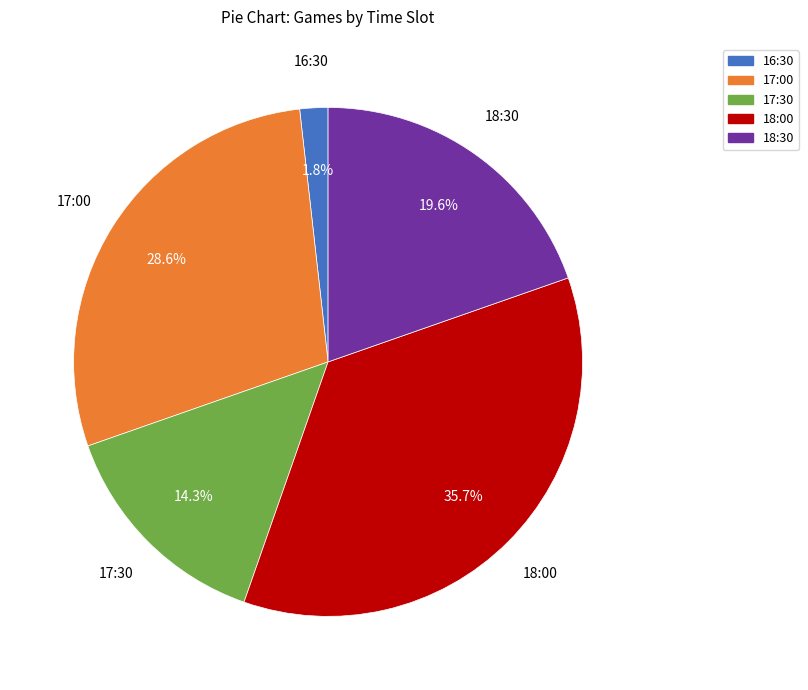

To the nearest percent, what is the difference between the largest and smallest slice percentages?

34%